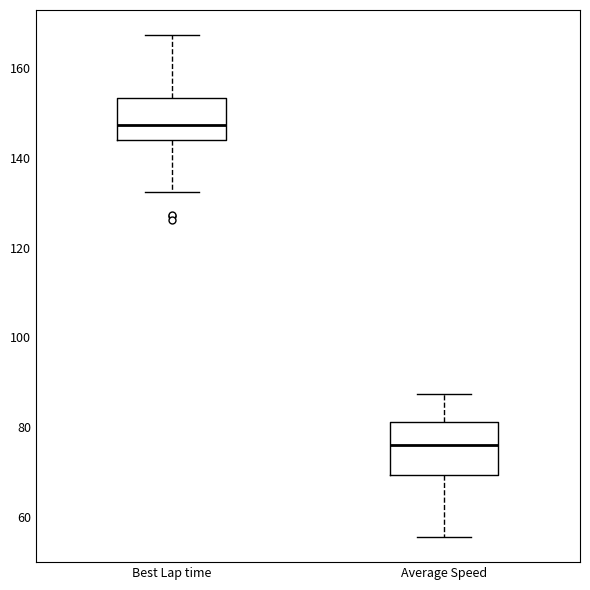

Where does the lower whisker of the box for Average Speed end on the y-axis? The values are not printed on the chart, so give them approximately, as read against the axis.

56